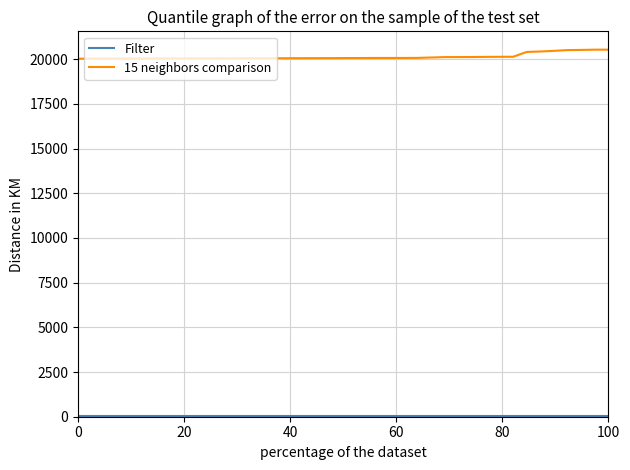

Which series has the largest total across all categories?

15 neighbors comparison